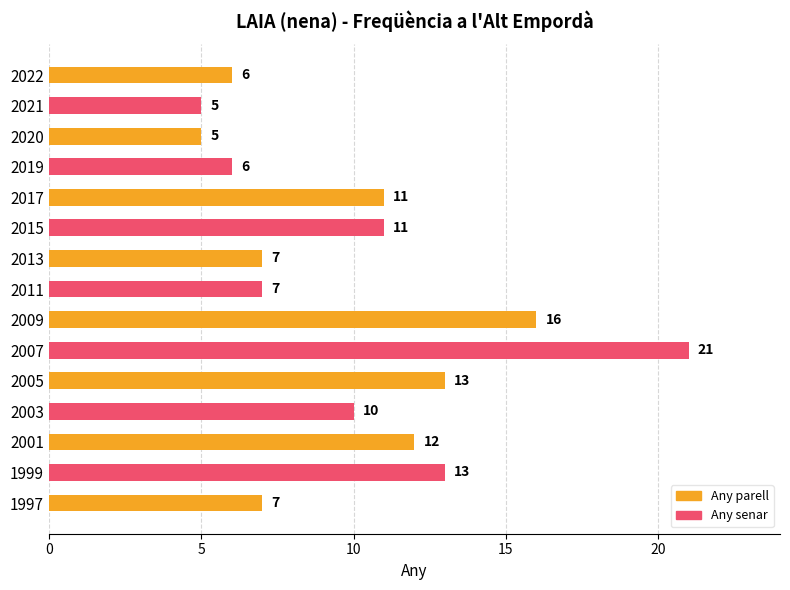

Read the value at 2013.

7